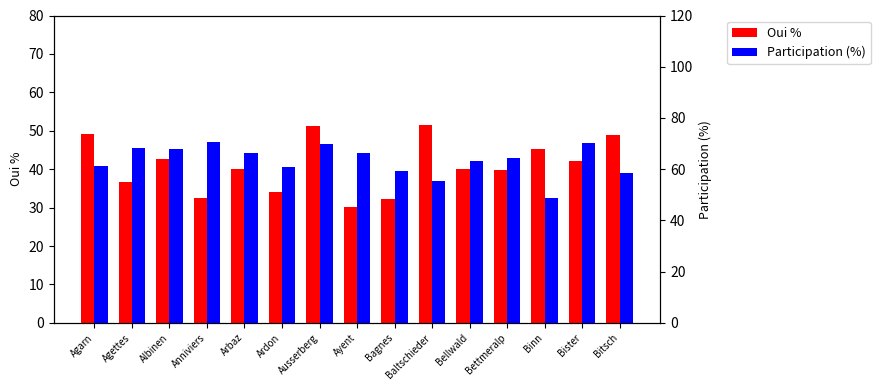

How many values in the Oui % series are below 40?

6